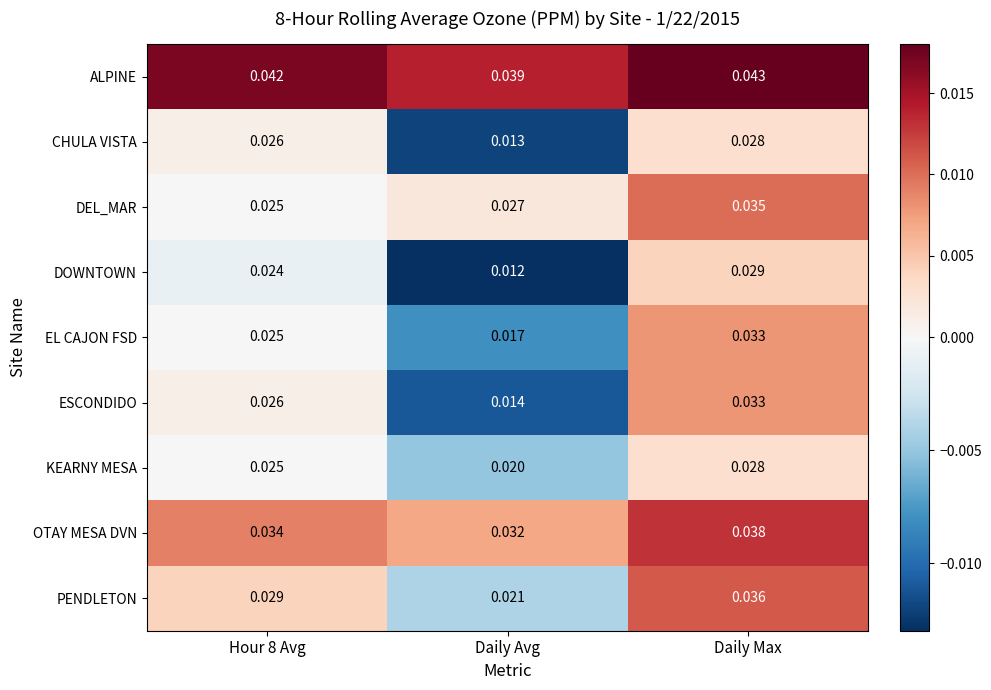

Is the value of CHULA VISTA at Daily Avg greater than the value of EL CAJON FSD at Hour 8 Avg?

No